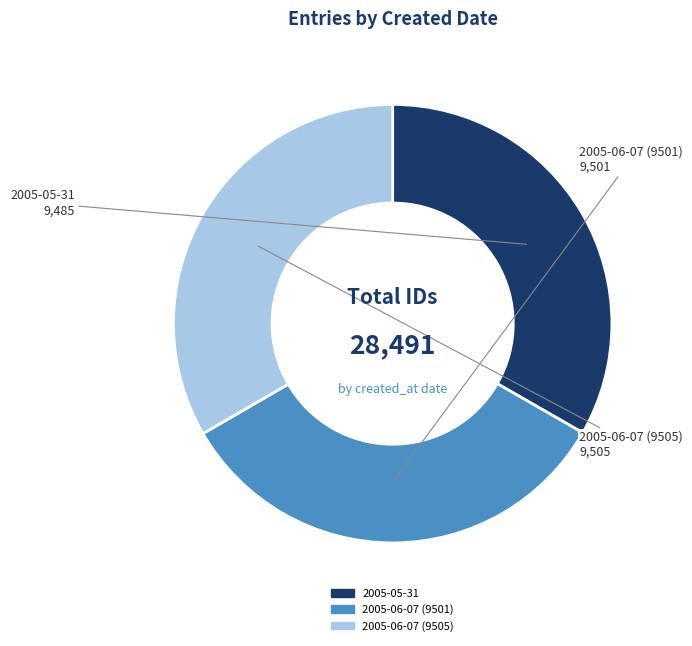

True or false: 2005-06-07 (9505) accounts for 23% of the total.

False